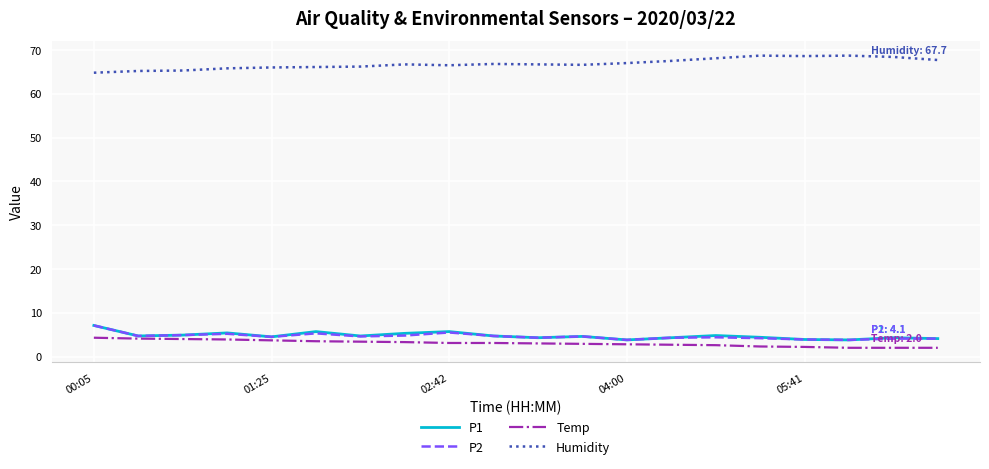

Which series has the largest total across all categories?

Humidity